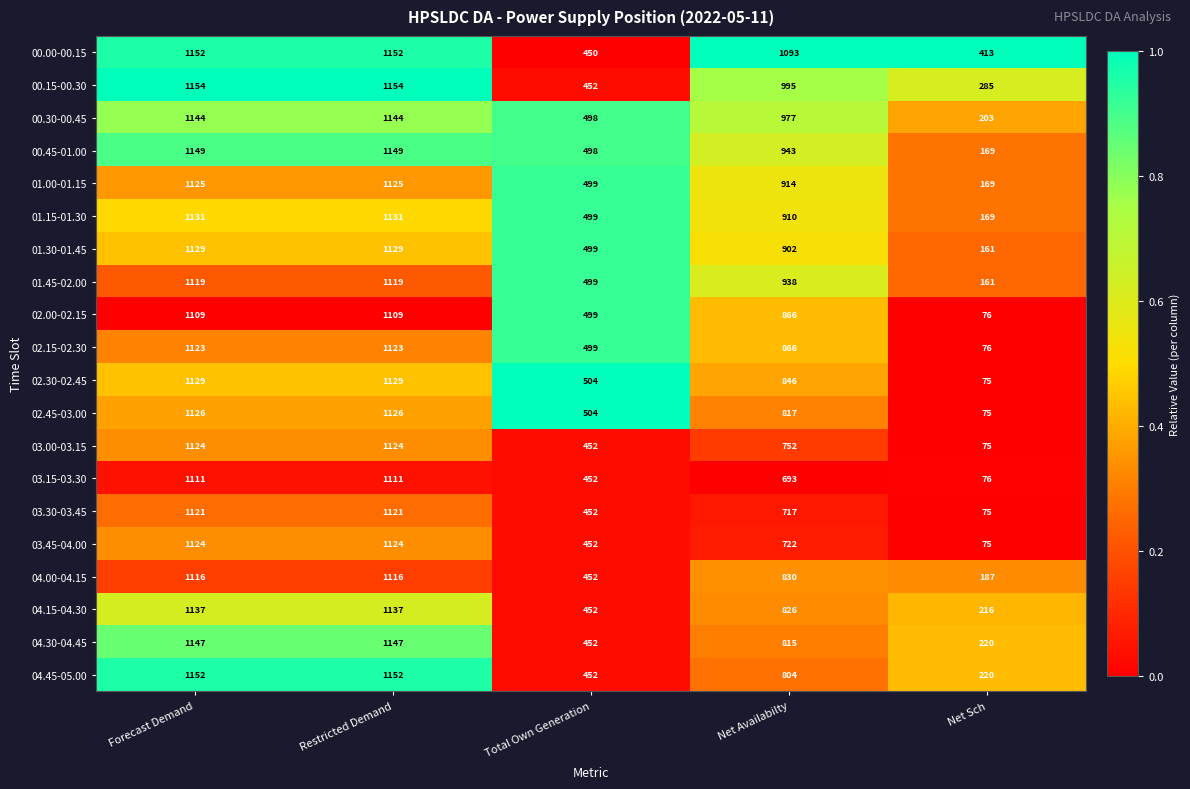

Which series has the largest total across all categories?

00.00-00.15